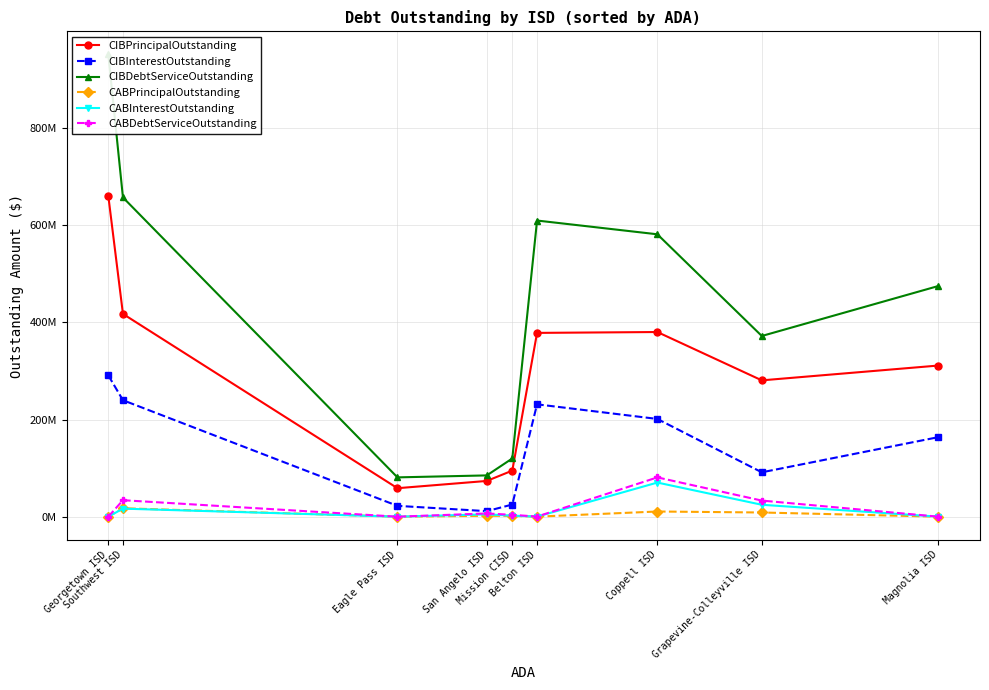

How many data points in CABDebtServiceOutstanding are less than 3840000?

4